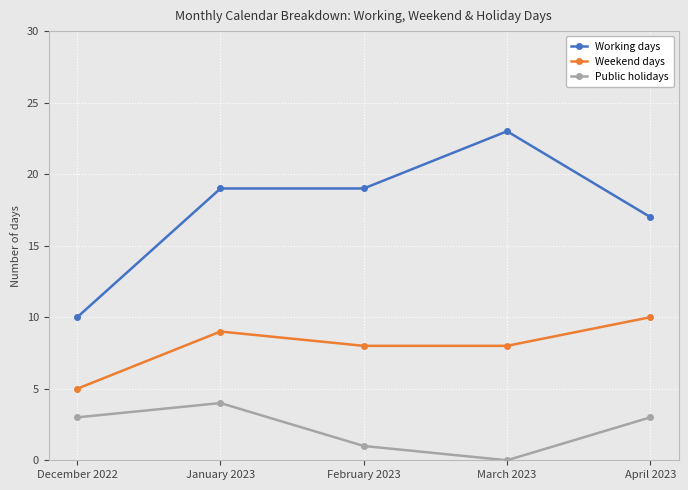

True or false: Working days and Weekend days intersect in this chart.

False